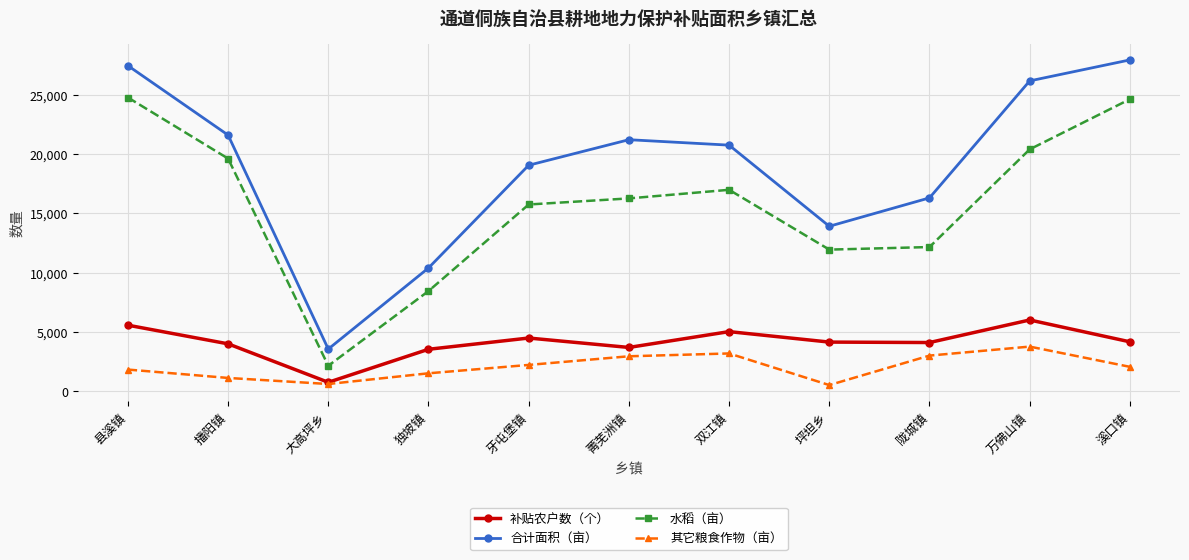

Which category has the highest value in the 其它粮食作物（亩） series?

万佛山镇